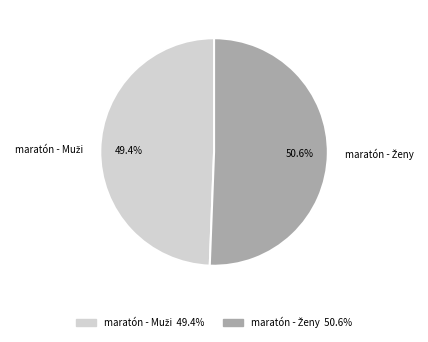

Does any single category account for the majority?

Yes